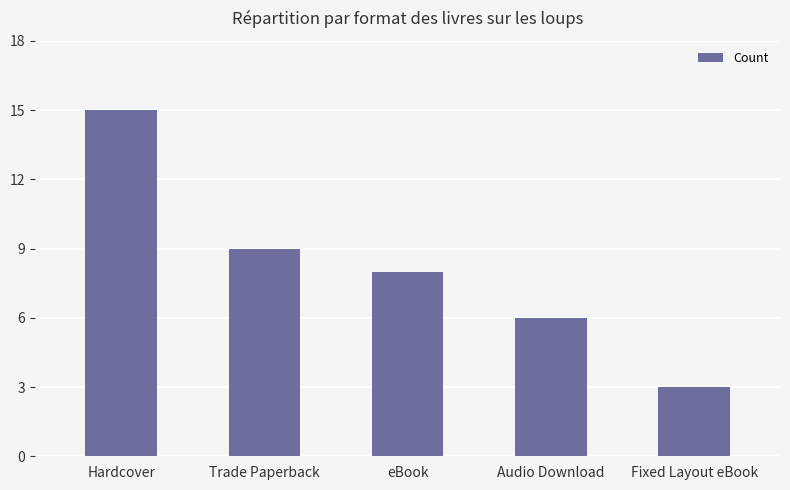

What is the difference between the values at eBook and Trade Paperback?

1